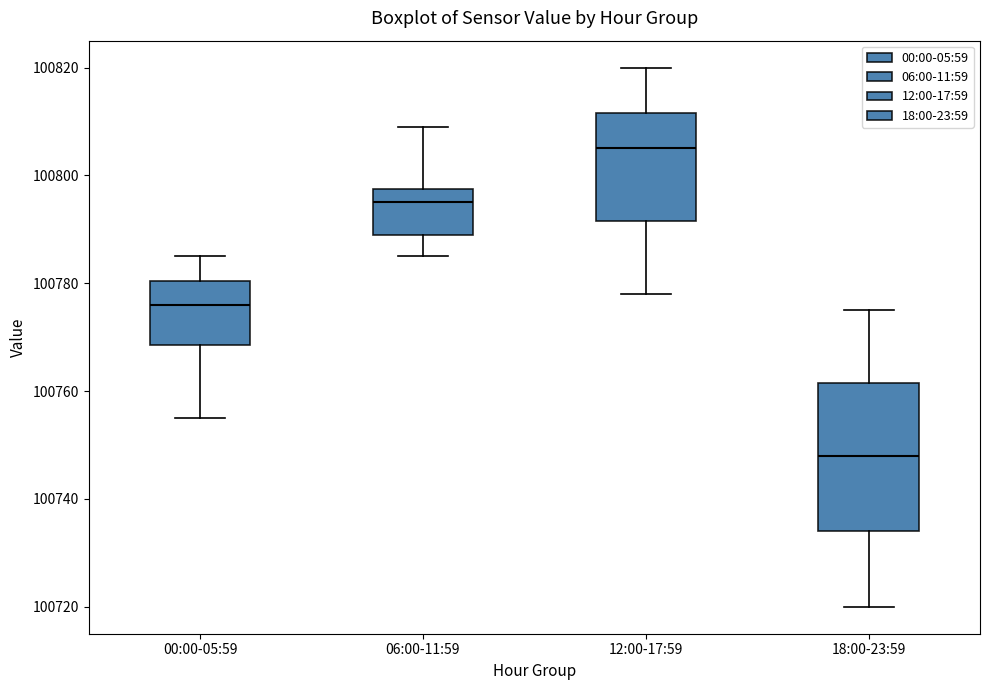

Reading left to right, transcribe this box plot: for each box, give where its median line is, the range the box spans, and where its two whiskers end, as read against the y-axis. The values are not printed on the chart, so give them approximately, as read against the axis.

00:00-05:59: median 100776, box 100768 to 100780, whiskers 100756 to 100786
06:00-11:59: median 100796, box 100790 to 100798, whiskers 100786 to 100810
12:00-17:59: median 100806, box 100792 to 100812, whiskers 100778 to 100820
18:00-23:59: median 100748, box 100734 to 100762, whiskers 100720 to 100776